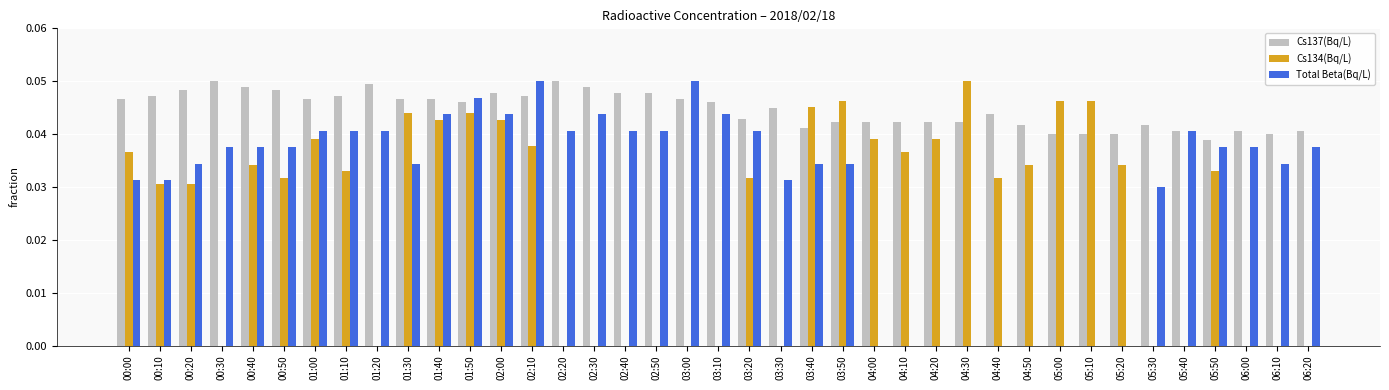

How many groups of bars are there?

39